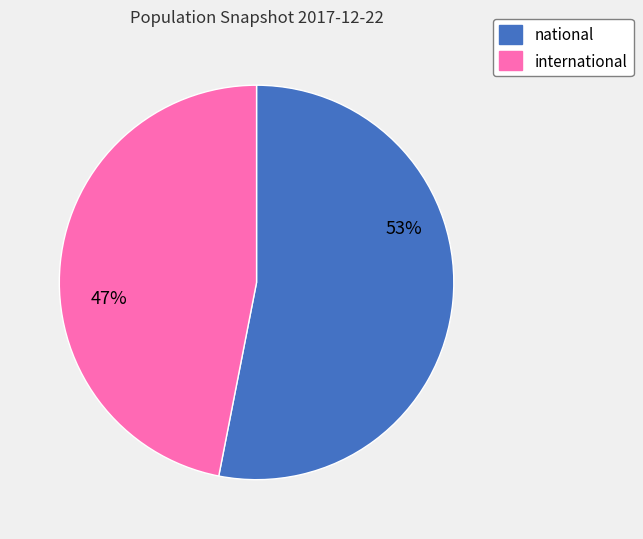

Is it true that international is 55% of the pie?

False